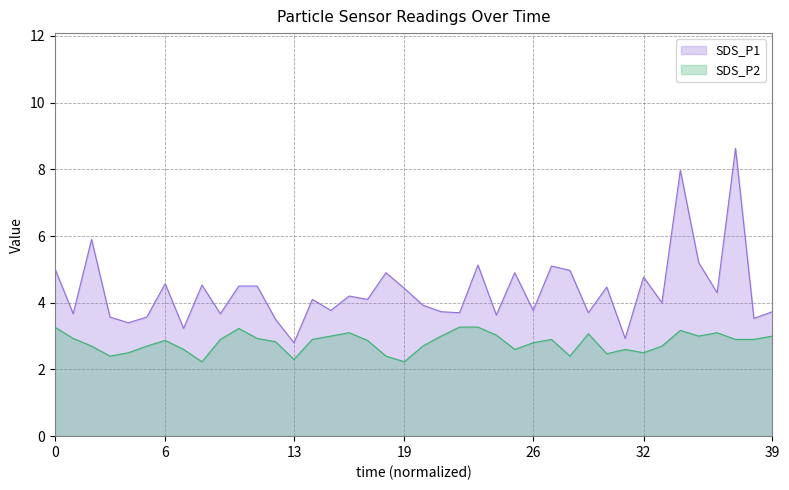

How many lines are shown in the chart?

2